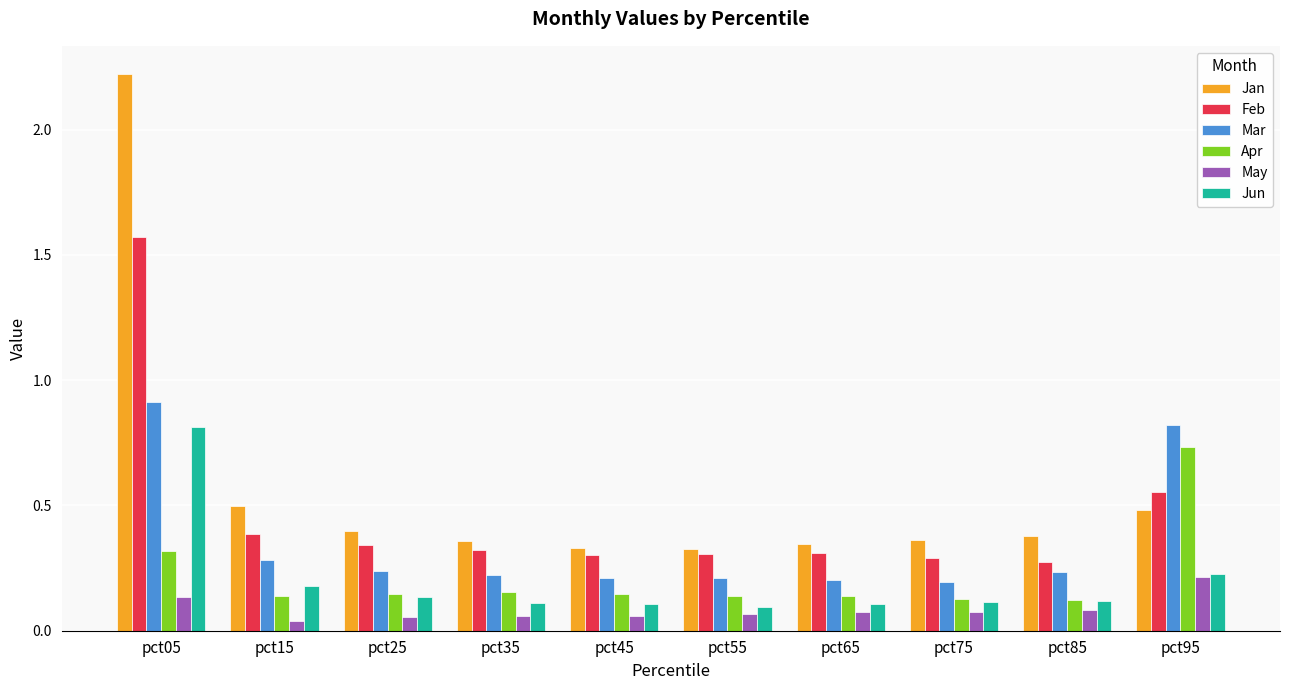

What is the sum of all Apr values?

2.2